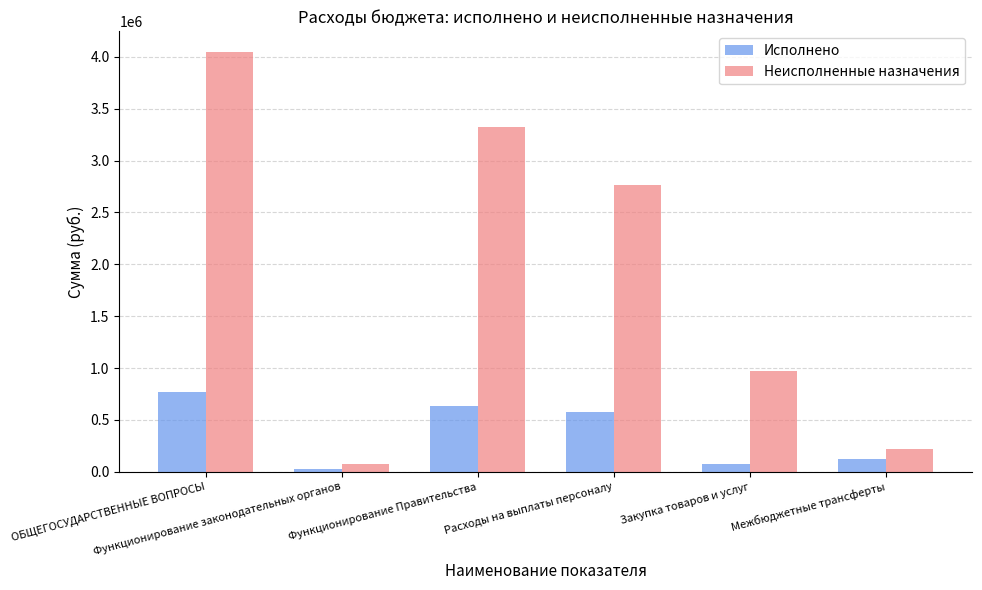

How many groups of bars are there?

6